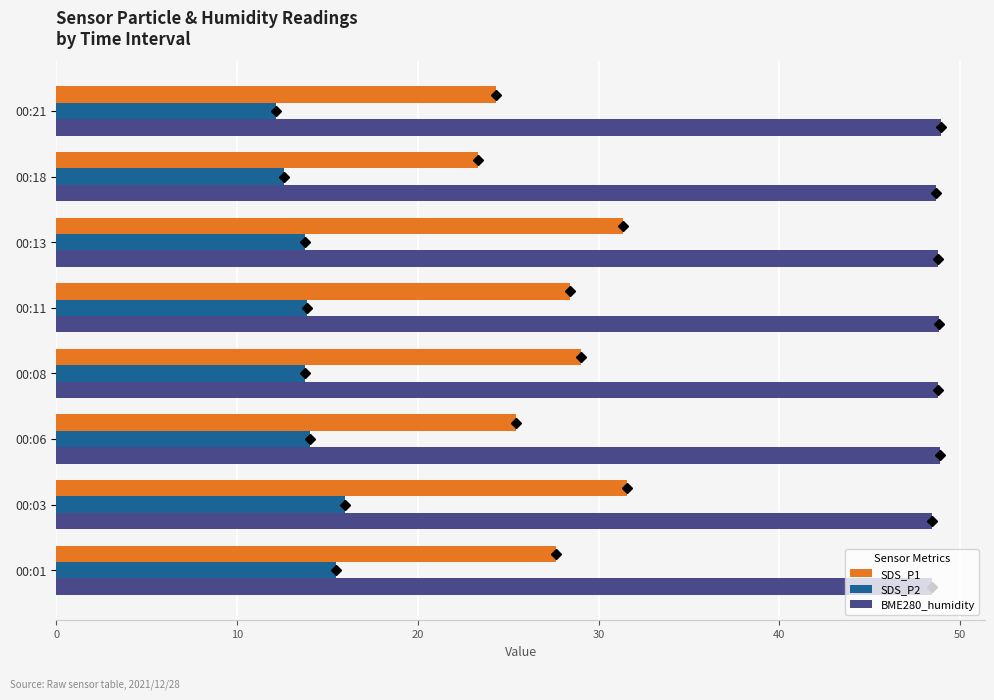

What is the sum of all SDS_P1 values?

221.1